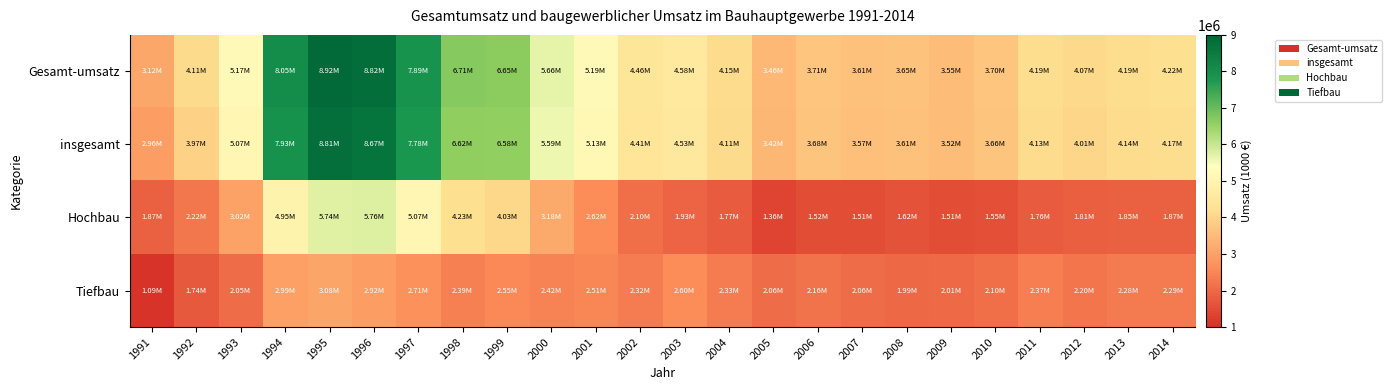

At 1999, list the series in order from smallest to largest.

Tiefbau, Hochbau, insgesamt, Gesamt-umsatz